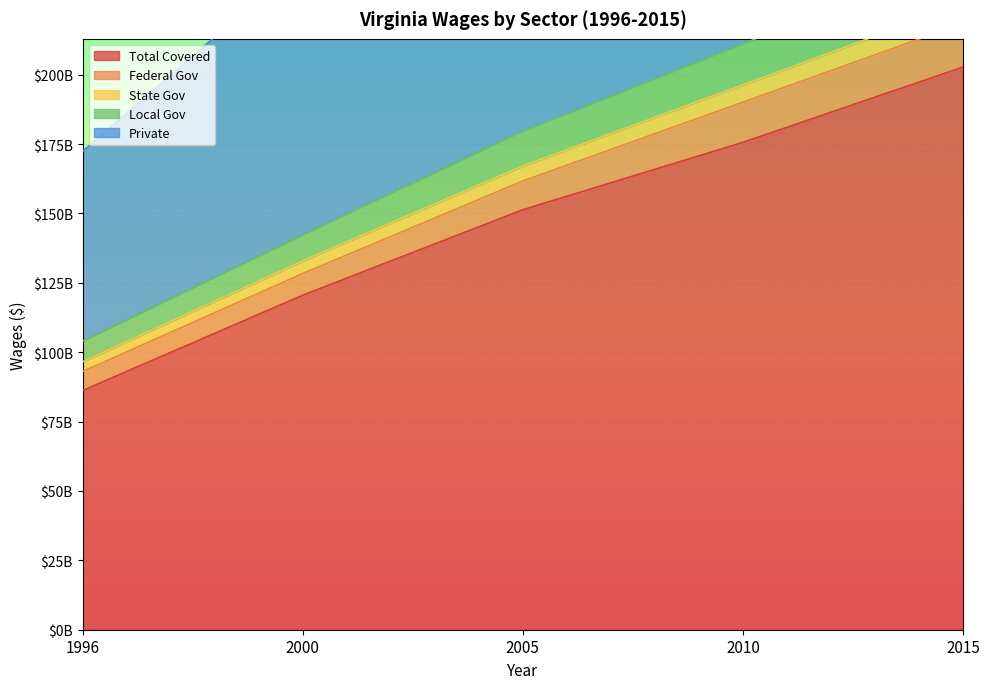

The value of Local Gov at 2015 is 241629448750. True or false?

True